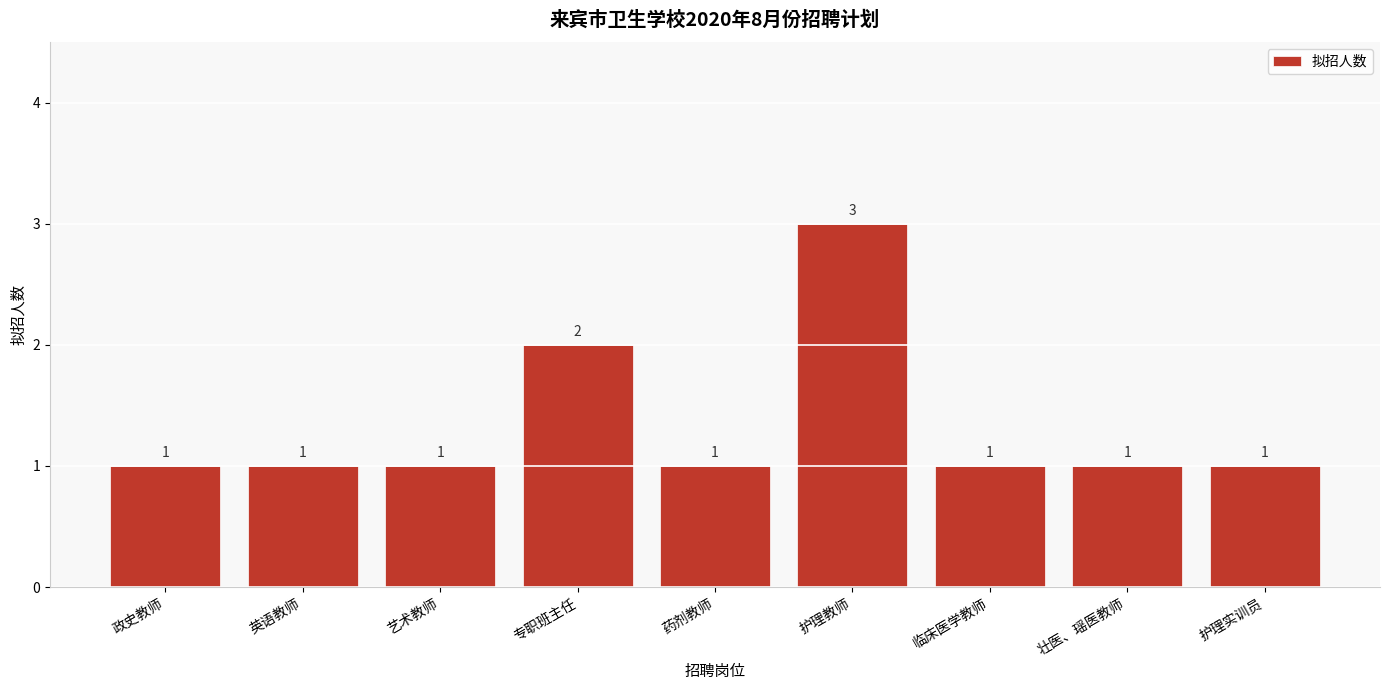

What is the ratio of the value at 护理教师 to the value at 艺术教师?

3.0